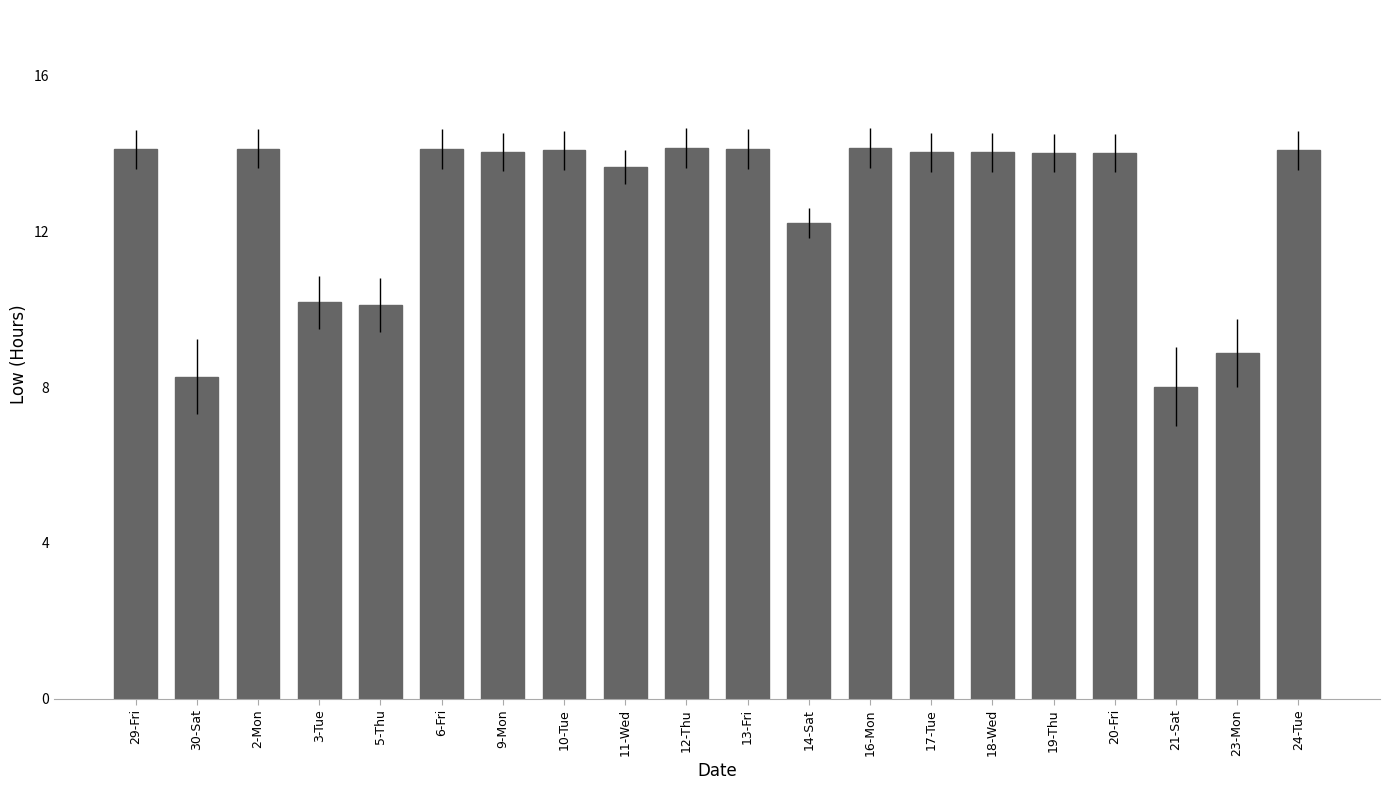

Where does the data first go above 14?

29-Fri